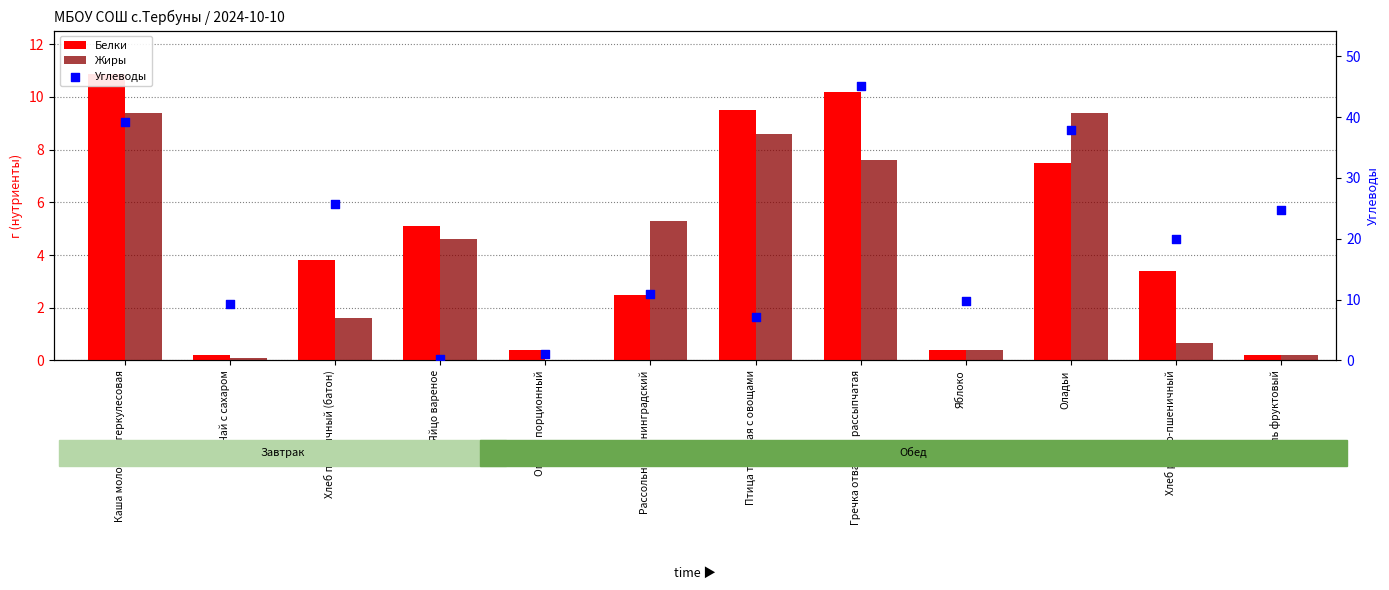

Which series reaches the minimum Y coordinate?

Жиры